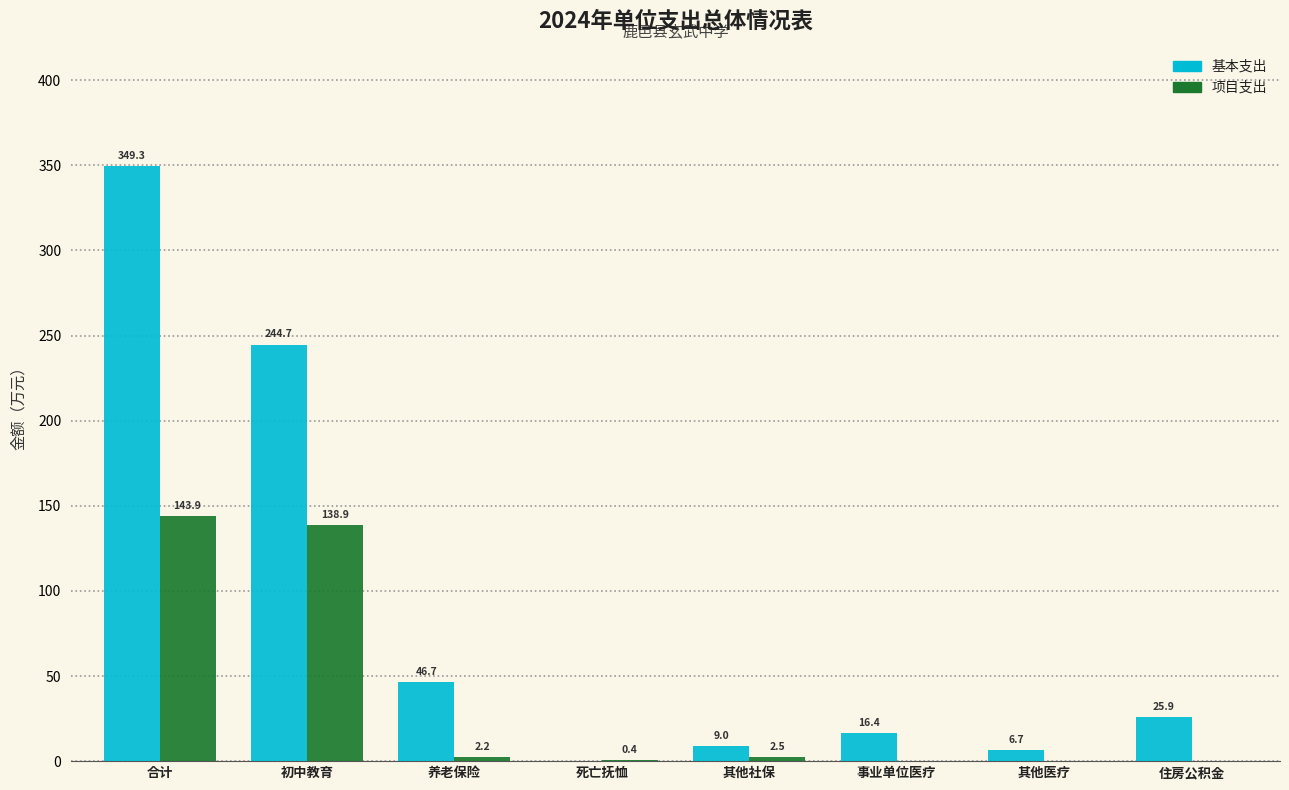

Which series changed the most between 合计 and 死亡抚恤?

基本支出